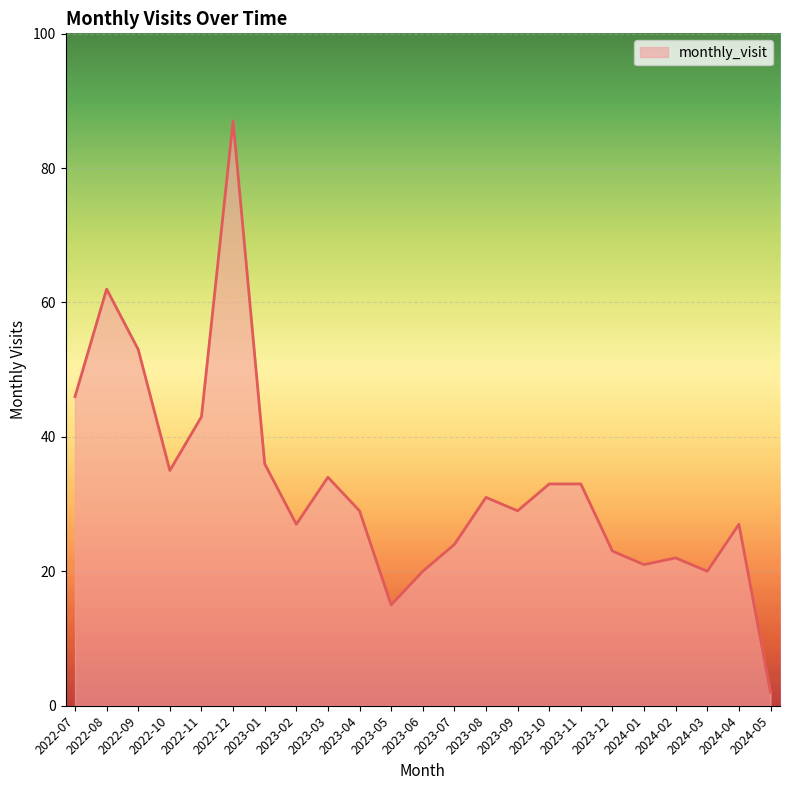

Where is the data nearest to the value 44?

2022-11